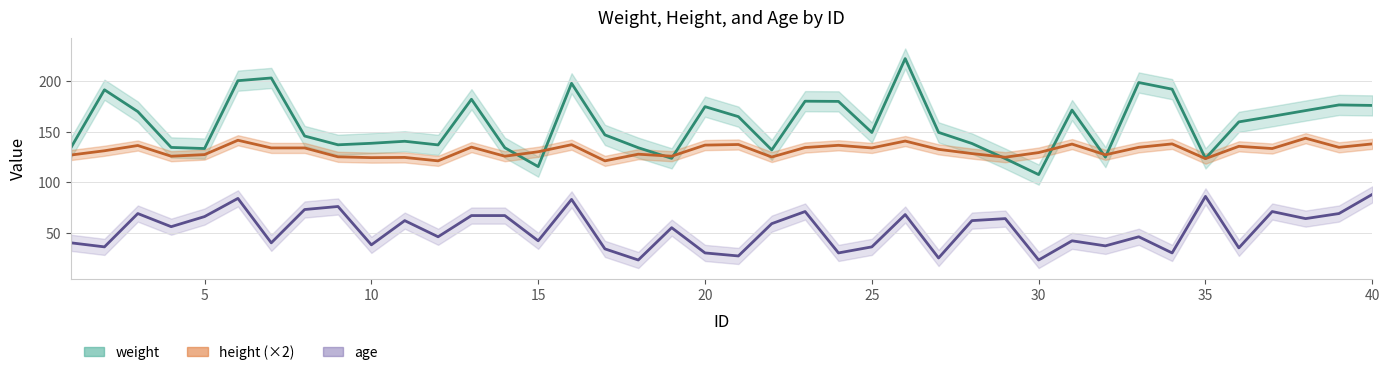

Between 23 and 30, which series saw the biggest shift?

weight